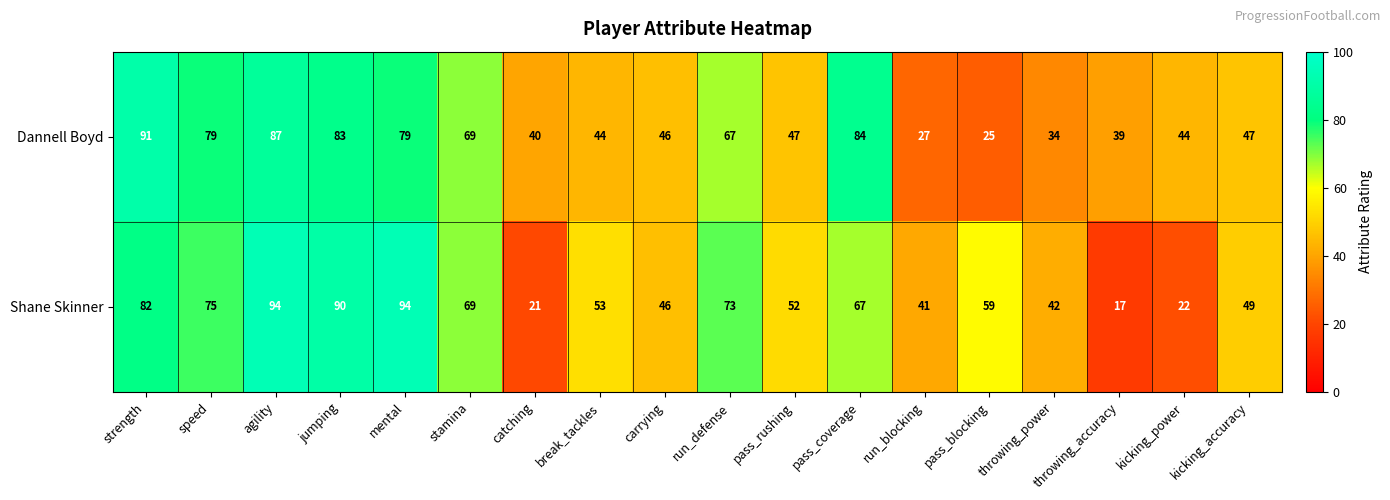

At how many categories does at least one series exceed 76?

6